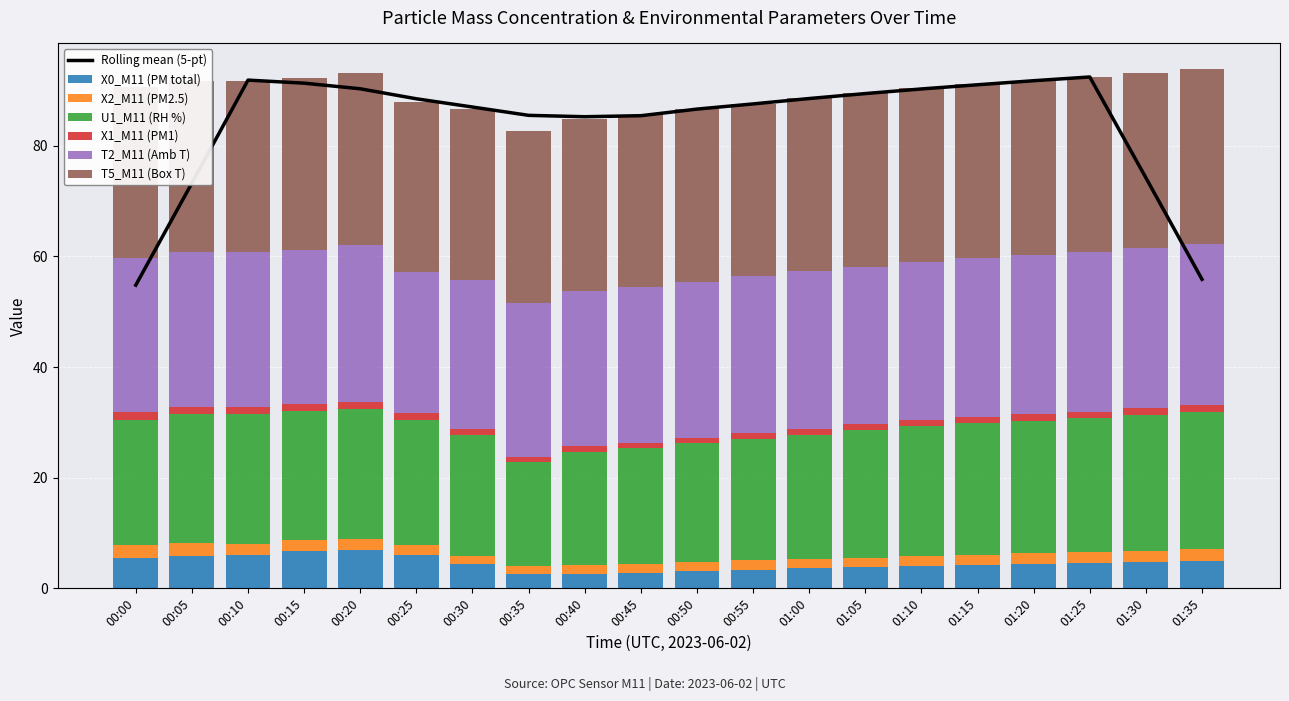

What is the sum of all X2_M11 (PM2.5) values?

37.1